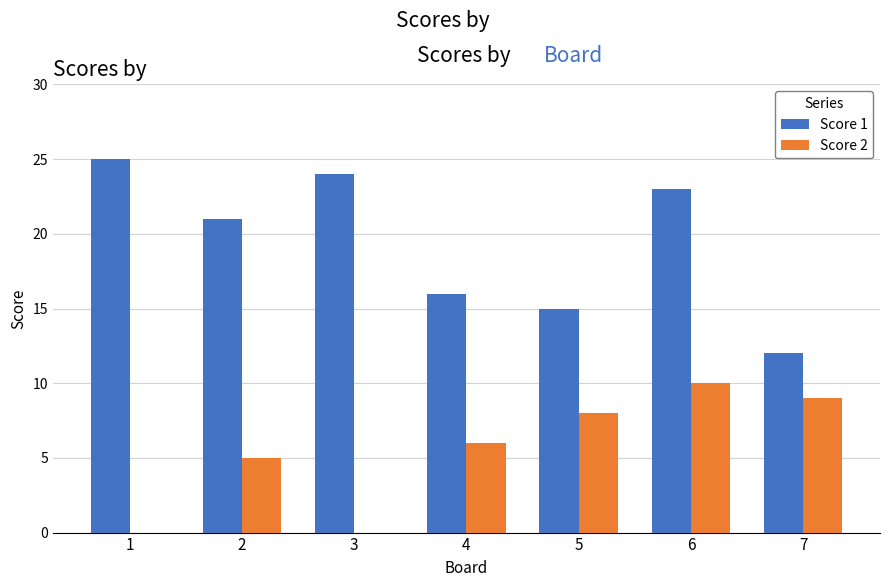

True or false: Score 2 has a value of 9 at 7.

True